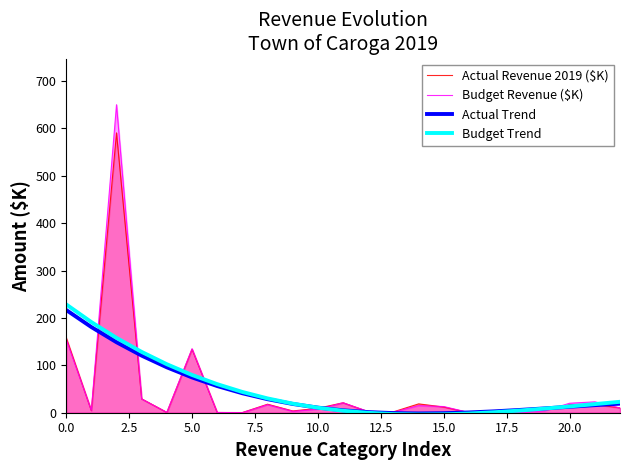

How many data points in Actual Trend are less than 15?

11